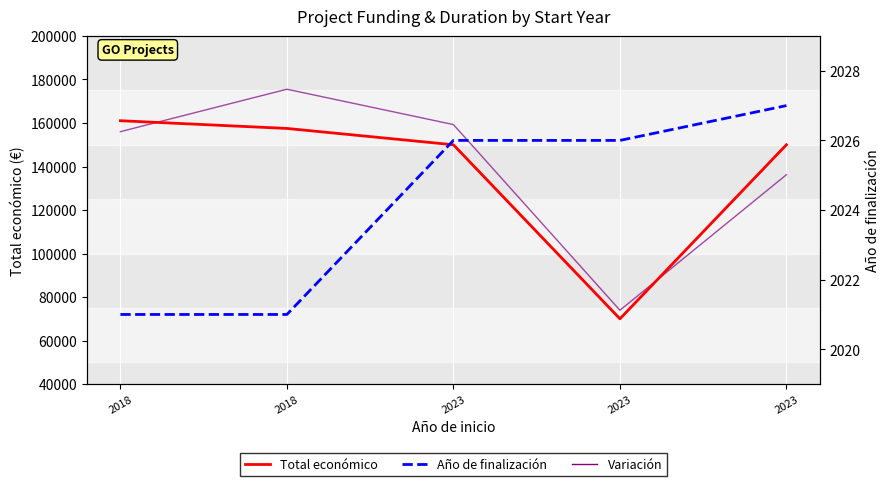

Reading left to right, what are all the values shown in this chart?

Total económico: 161050.0	157500.0	150000.0	70000.0	150000.0
Variación: 156031.6	175528.6	159279.8	73946.3	136240.7
Año de finalización: 2021.0	2021.0	2026.0	2026.0	2027.0